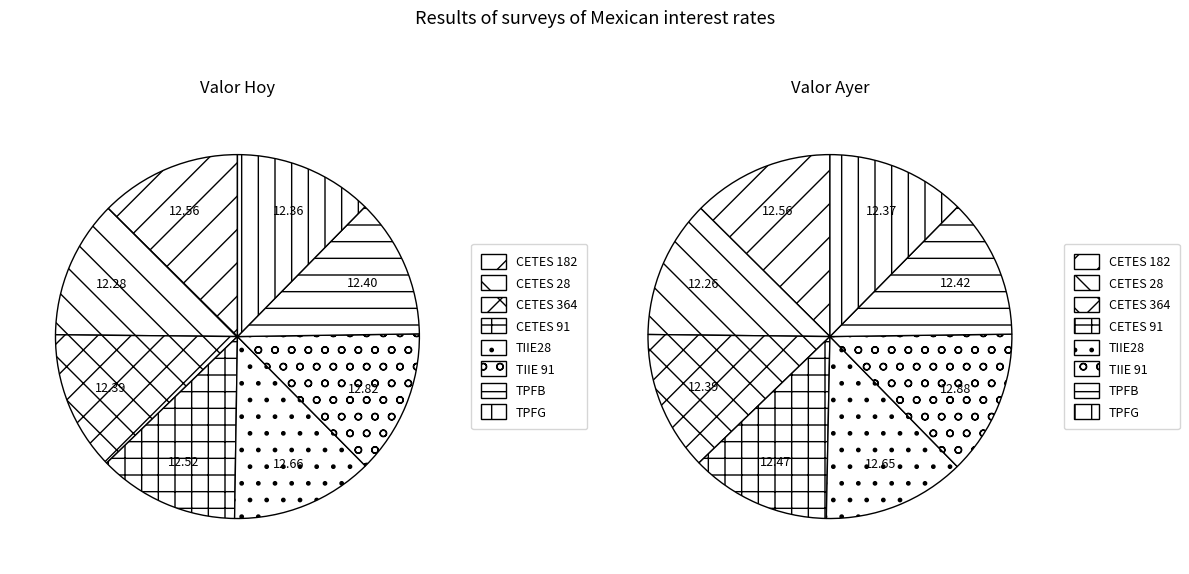

How many segments does this pie chart have?

8